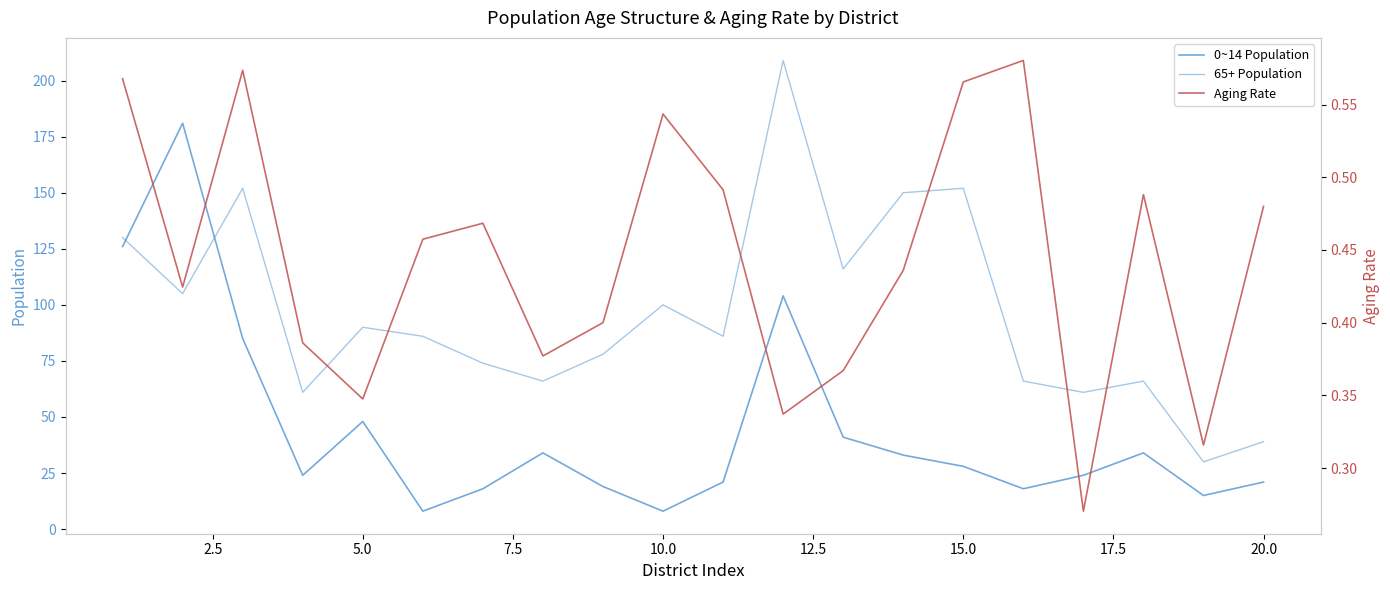

How many data points in 65+ Population are above 86?

9